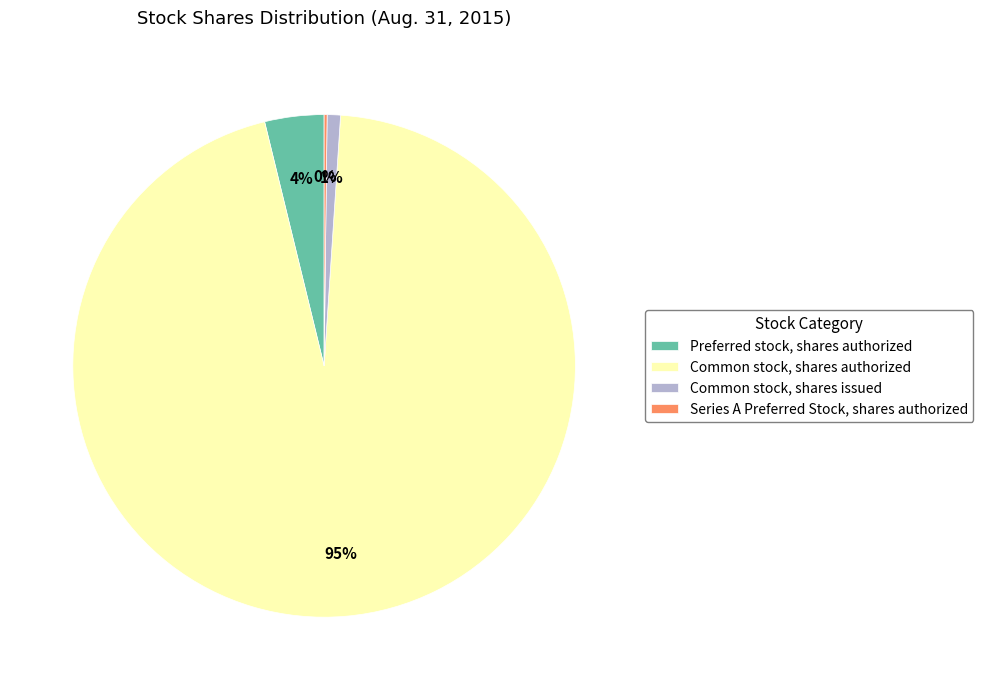

Do Common stock, shares authorized and Common stock, shares issued together represent more than half of the pie?

Yes